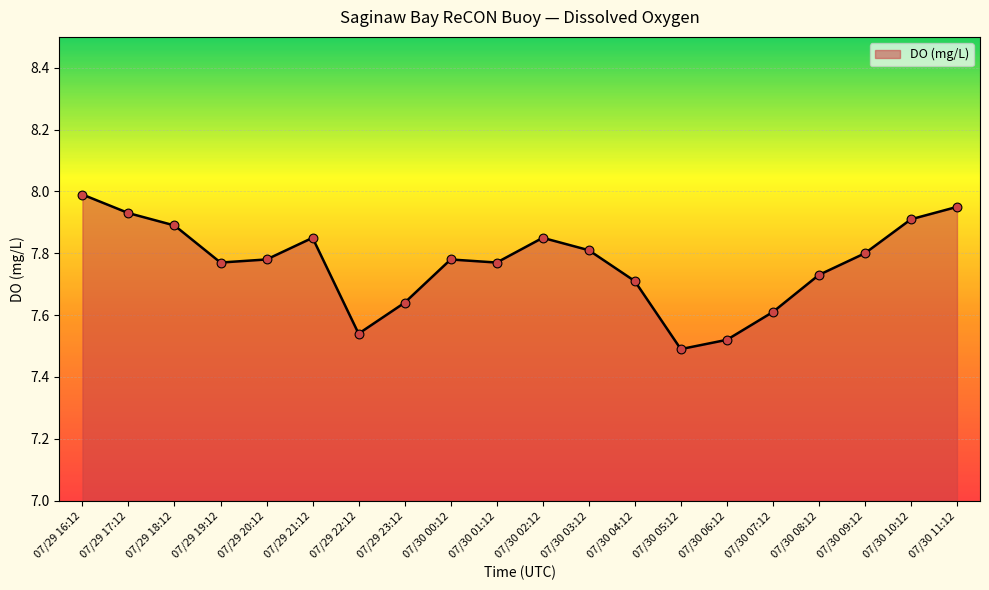

Approximately how many times larger is the value at 07/30 08:12 compared to 07/29 18:12?

1.0